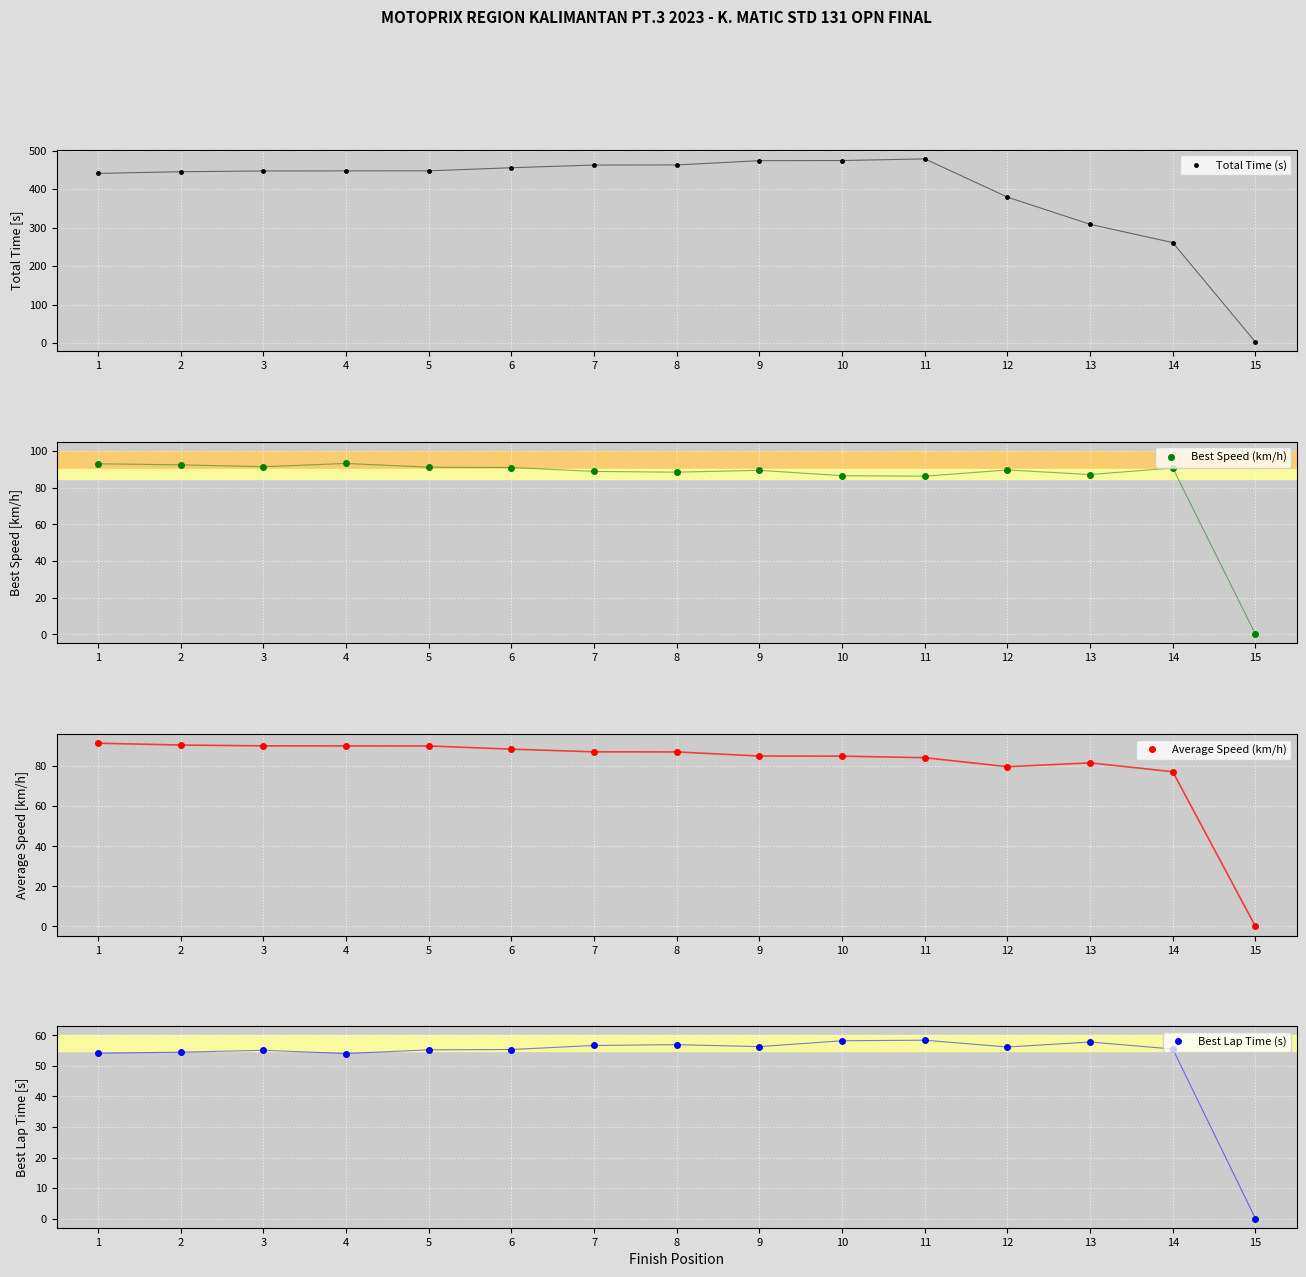

Which series has the widest spread of values?

Total Time (s)